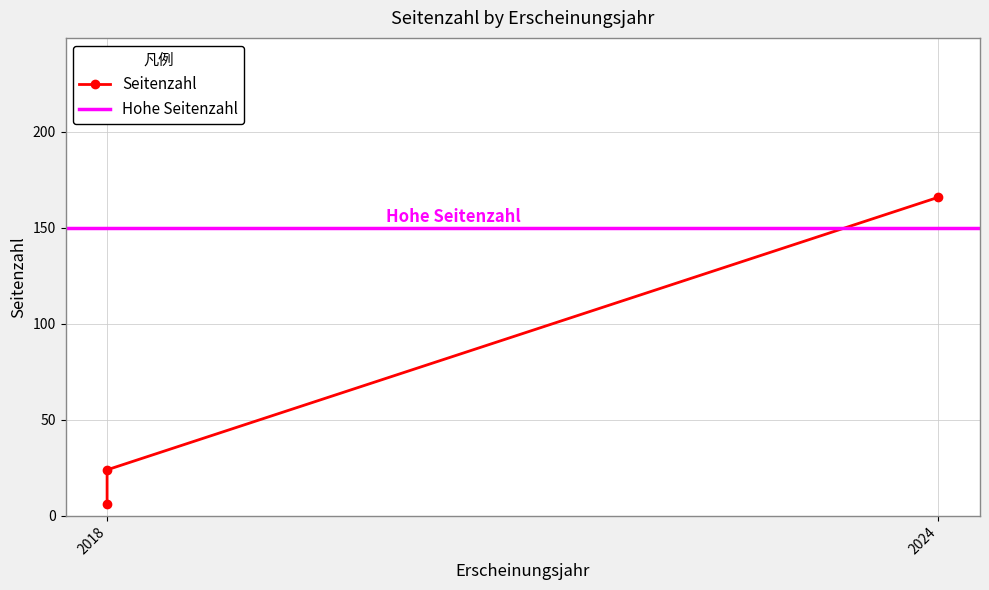

What is the difference between the maximum and minimum values?

160